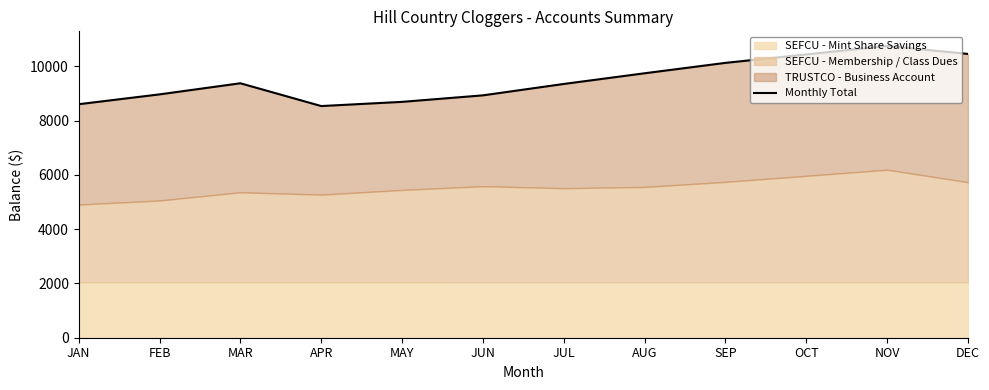

True or false: the data has more than 1 interior local peaks.

True